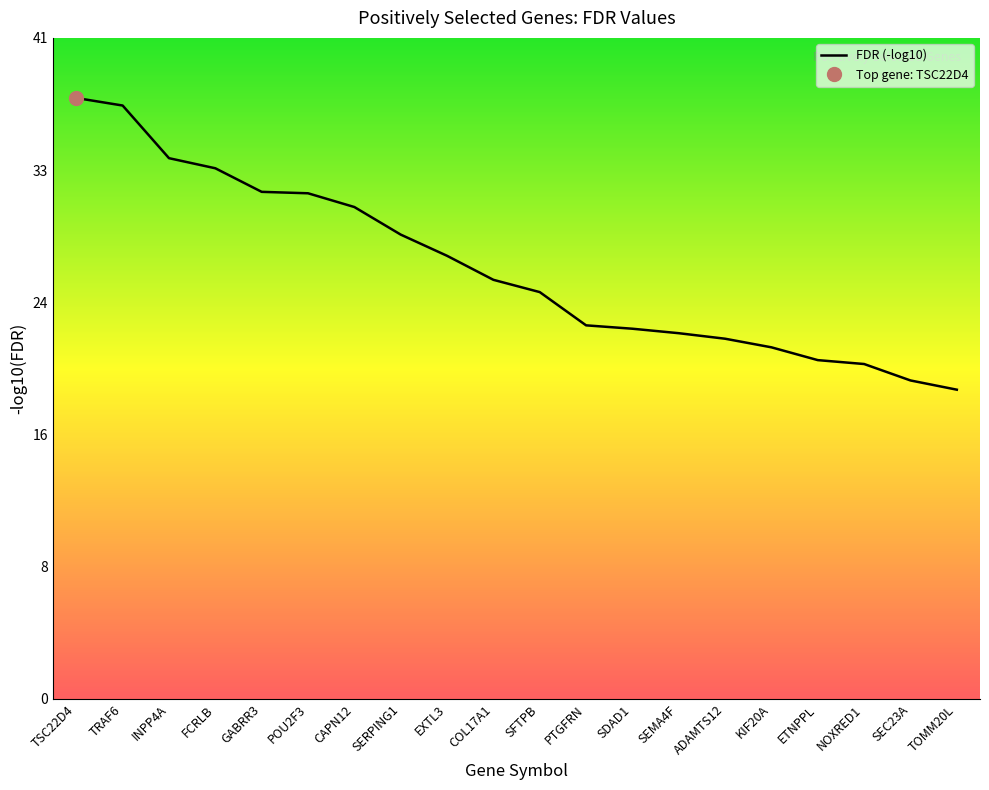

Does the chart have visible grid lines?

No